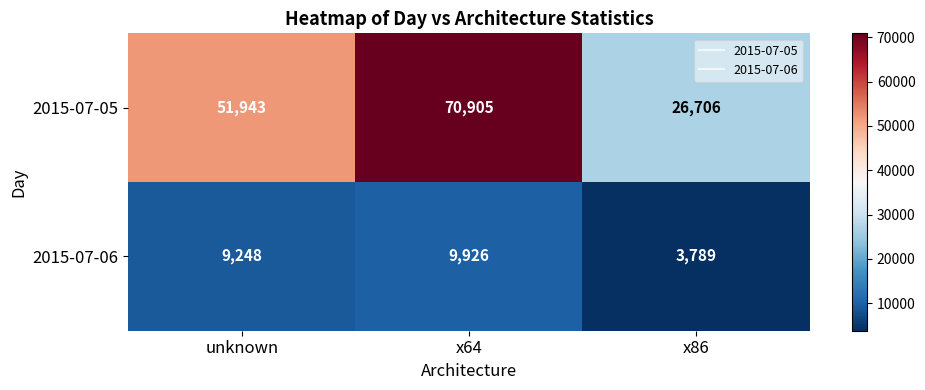

Which series changed the most between unknown and x86?

2015-07-05